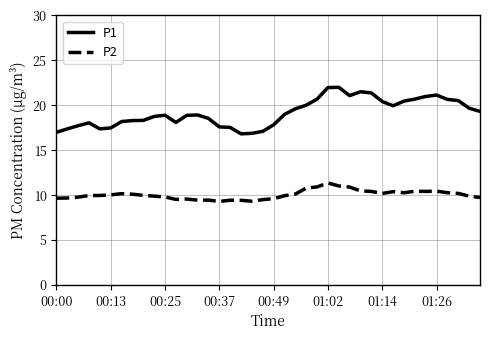

Which series has the largest range (max minus min)?

P1